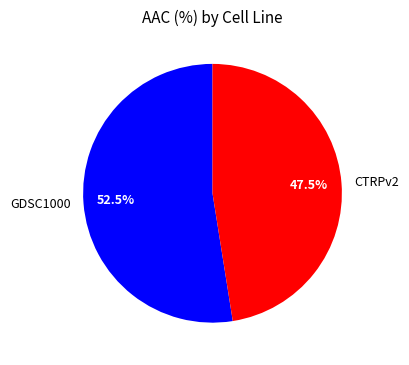

How many segments does this pie chart have?

2